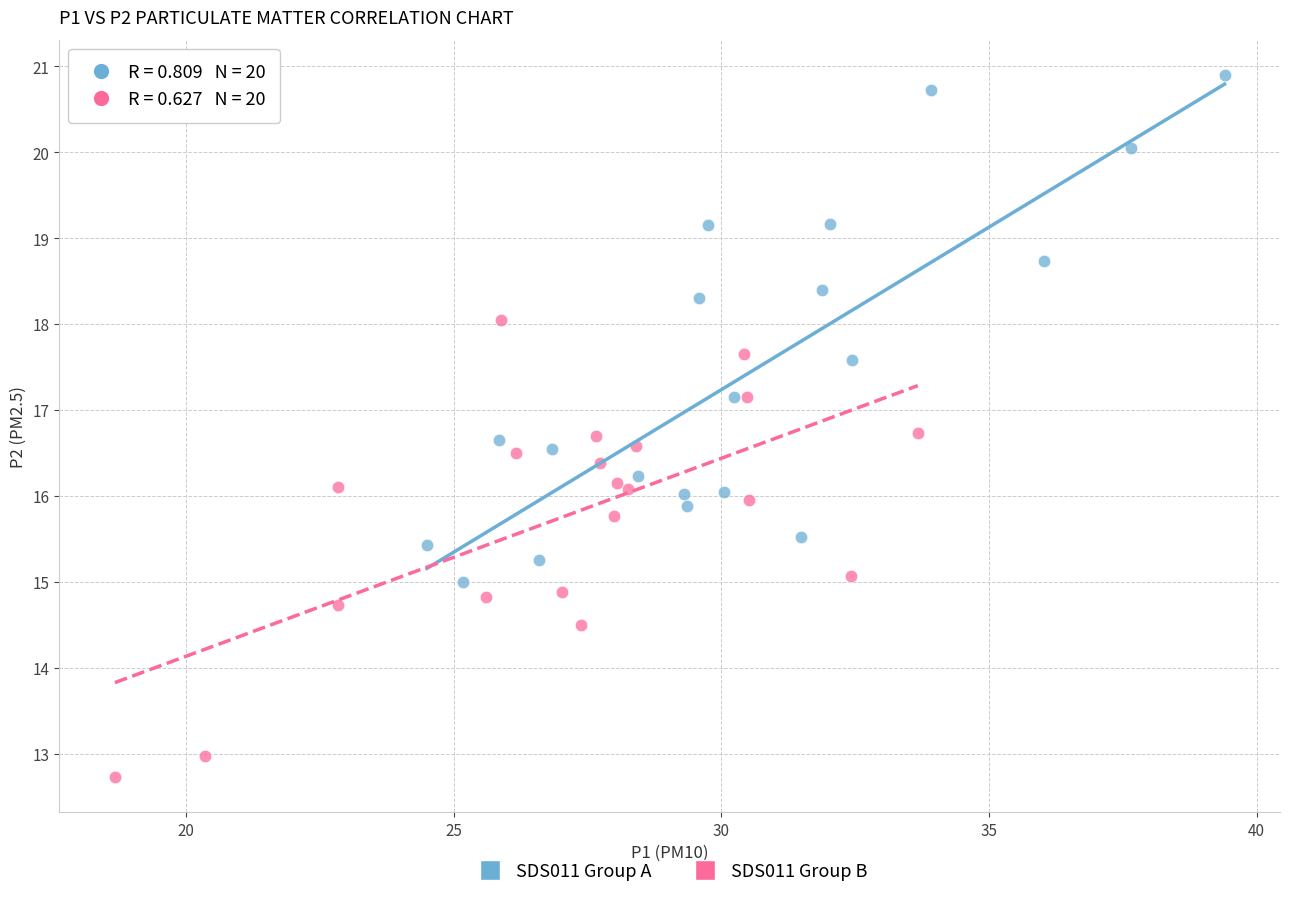

Which series has the widest spread of Y values?

SDS011 Group A